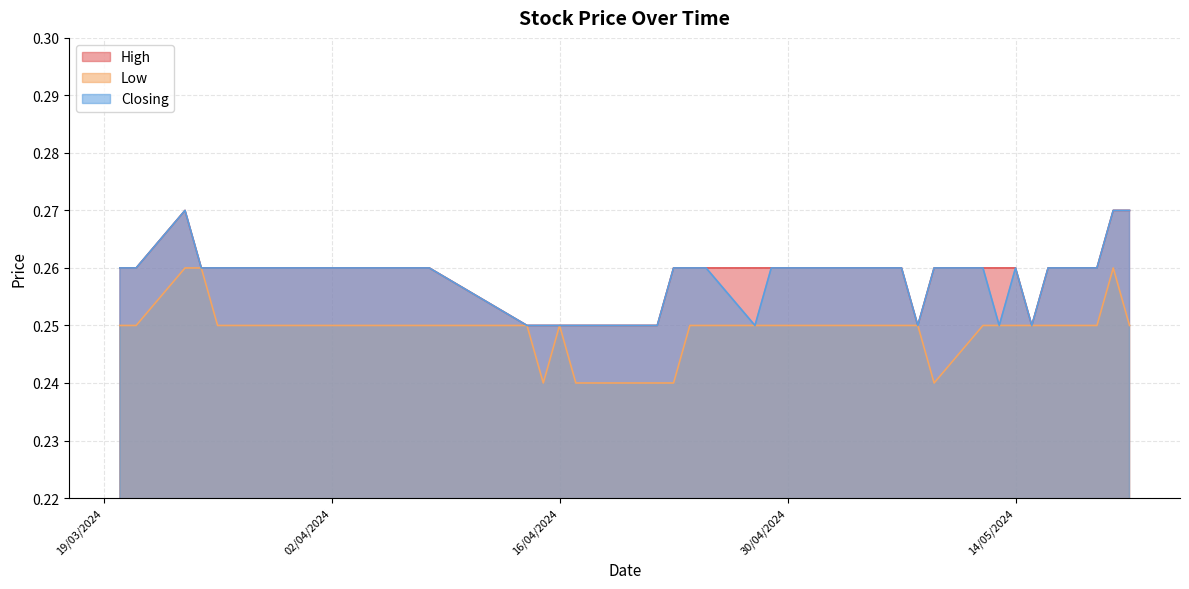

The value of Low at 02/04/2024 is 0.4. True or false?

False